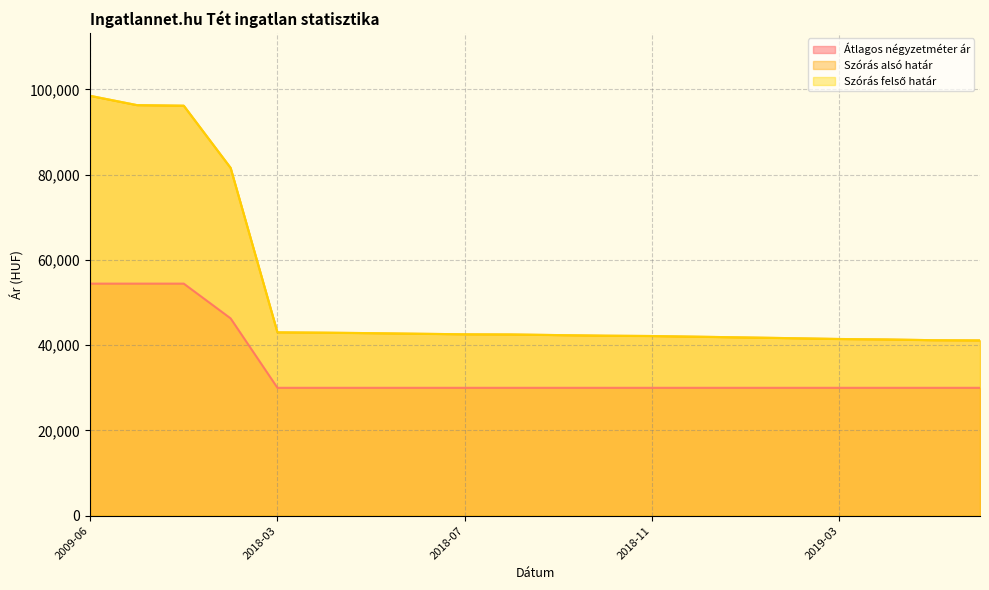

At how many categories does at least one series exceed 45936?

4